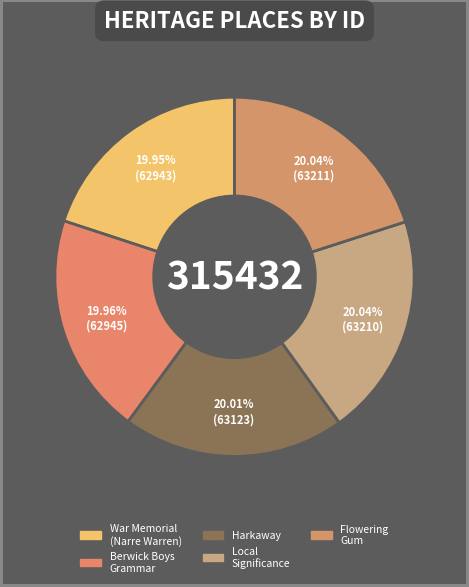

How many slices are in this pie chart?

5